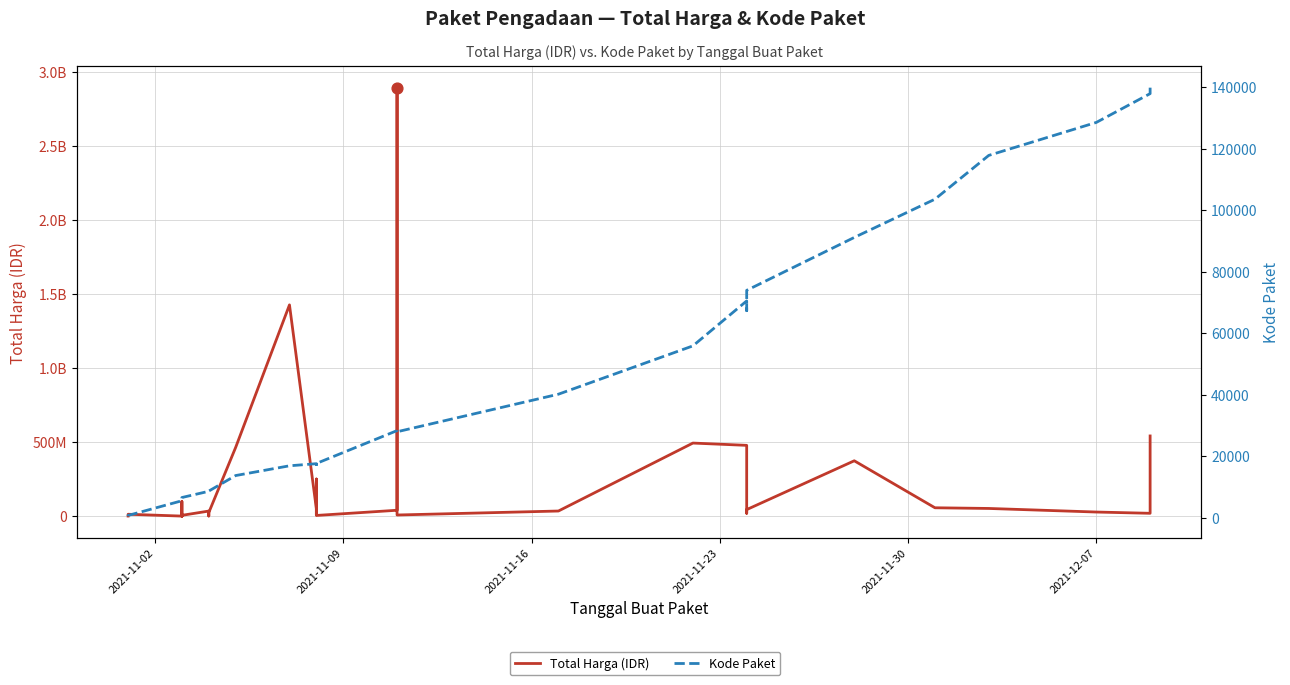

Which series has the largest total across all categories?

Total Harga (IDR)